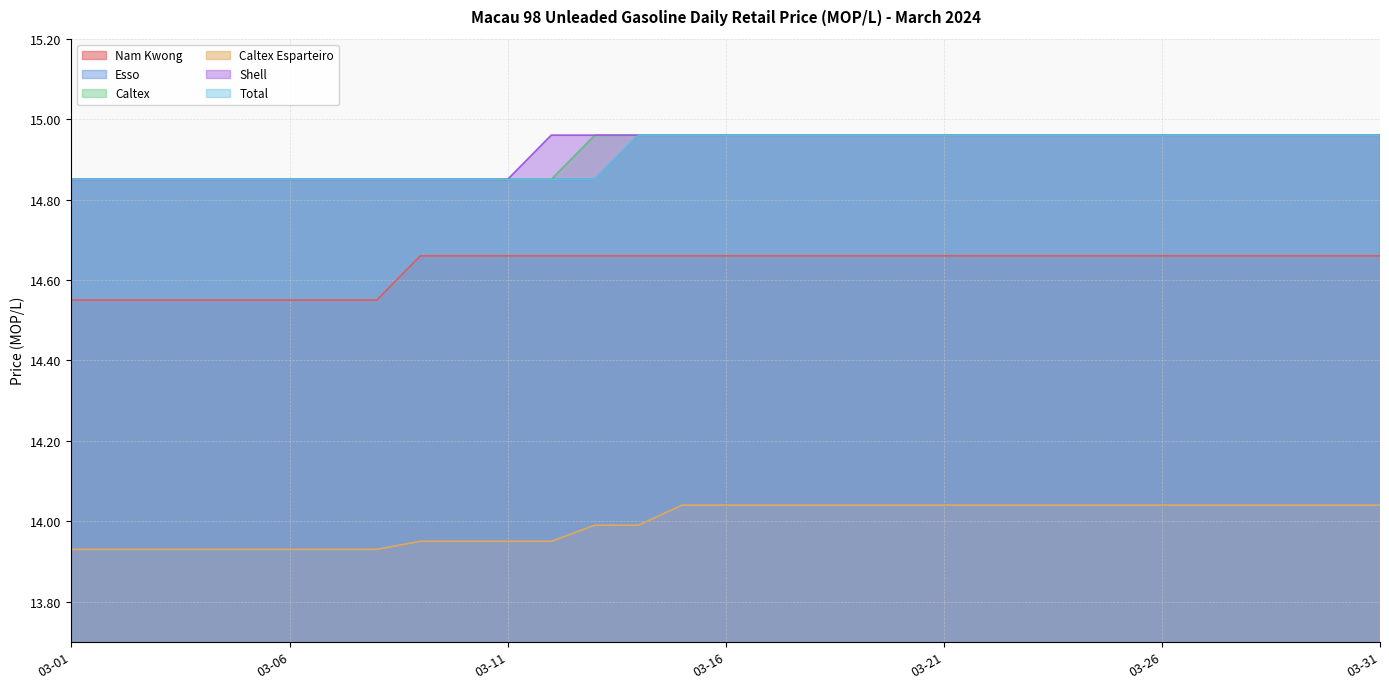

Which series changed the most between 03-23 and 03-24?

Nam Kwong